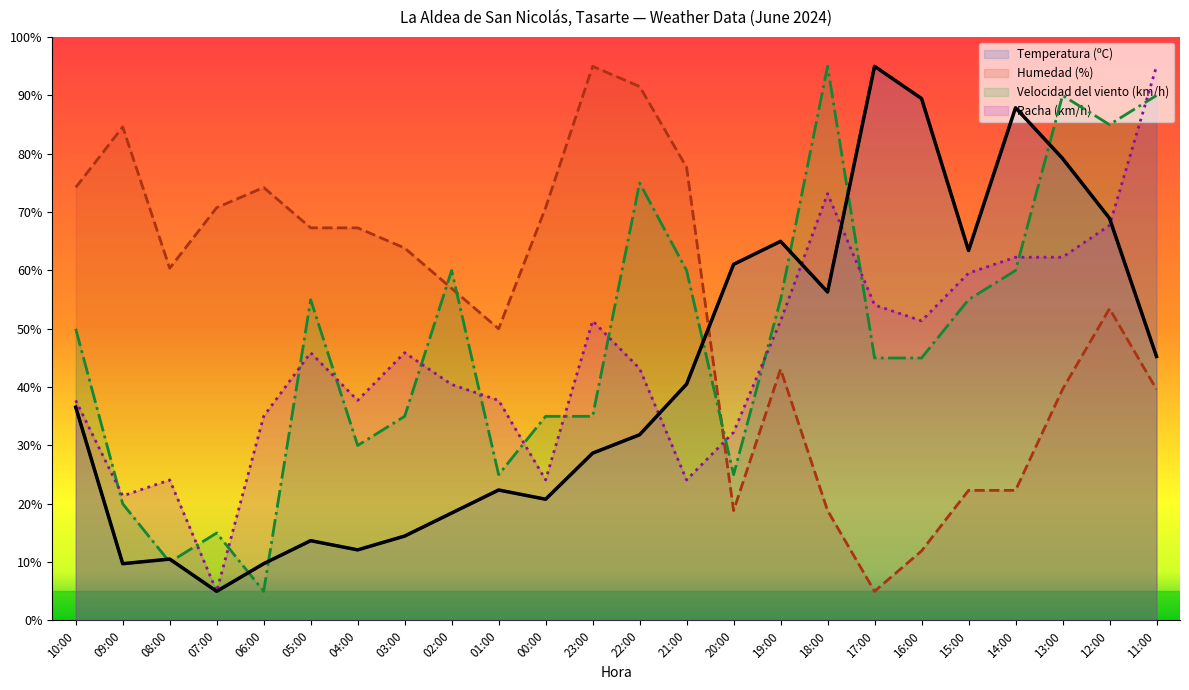

How many intersections are there between Humedad (%) and Racha (km/h)?

1